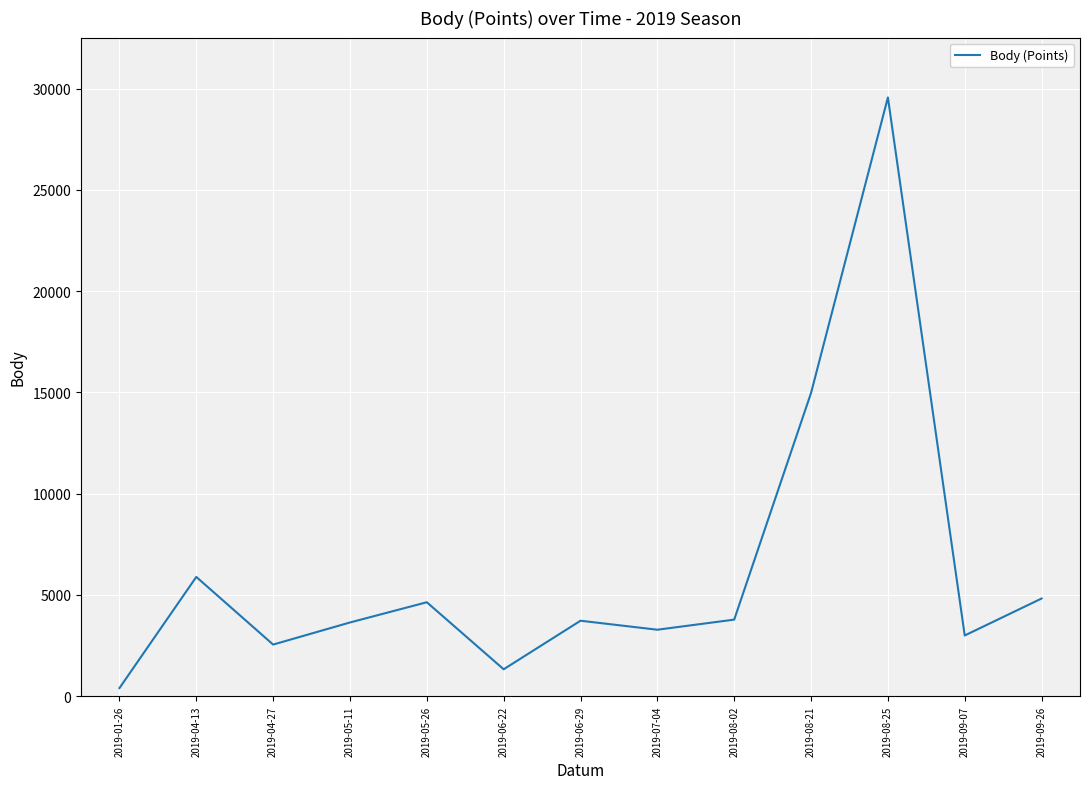

Which label corresponds to the smallest value in the chart?

2019-01-26